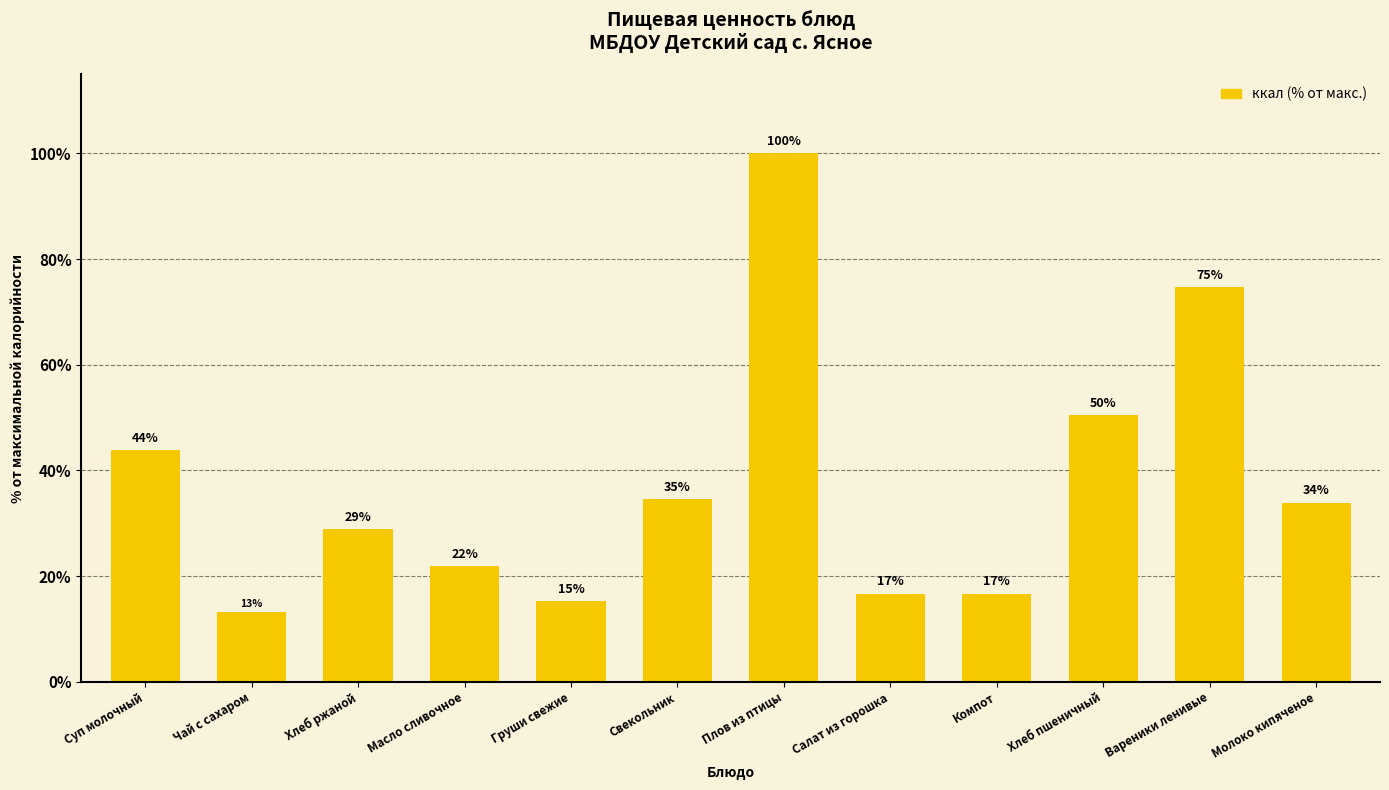

What is the minimum value shown in the chart?

13.3